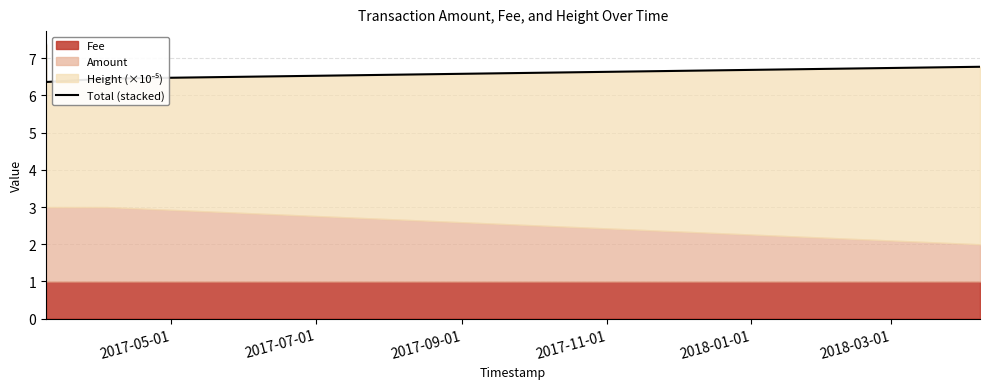

The value at 2017-09-01 is 6.5. True or false?

True